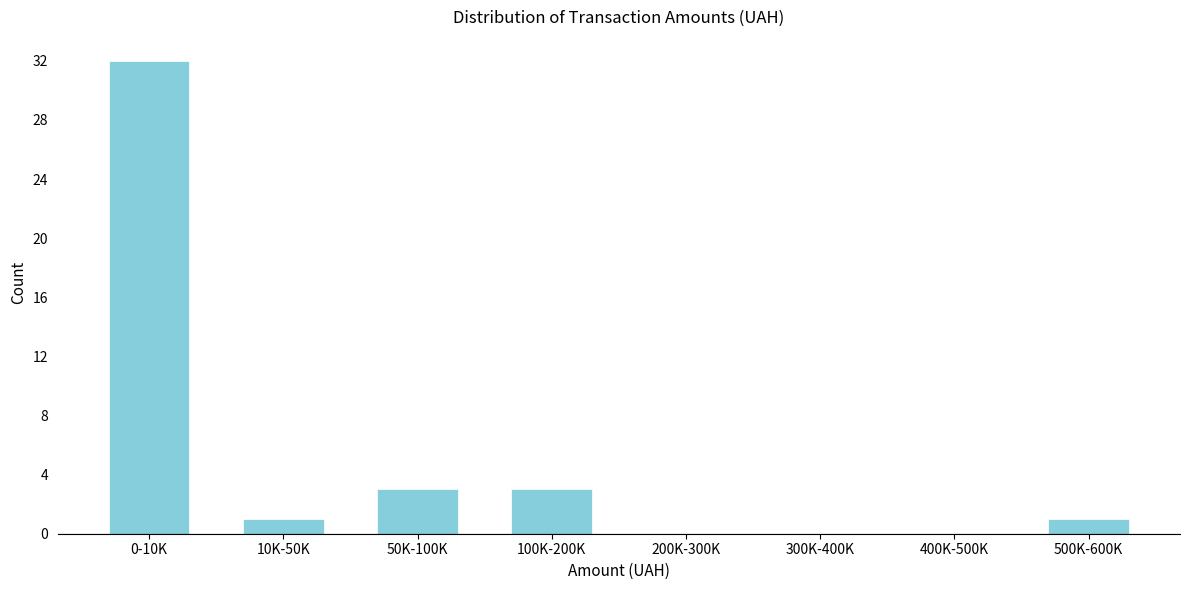

Reading right to left, list all the values displayed in this chart.

500K-600K=1	400K-500K=0	300K-400K=0	200K-300K=0	100K-200K=3	50K-100K=3	10K-50K=1	0-10K=32